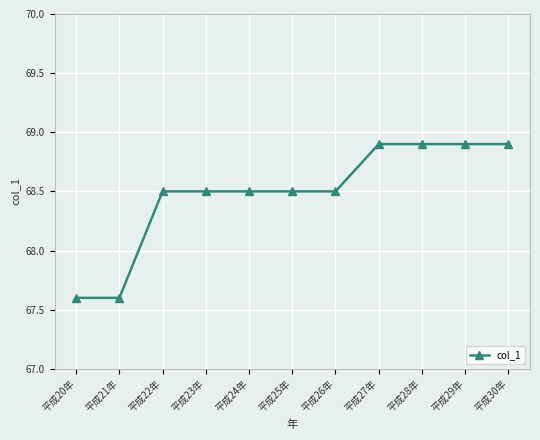

Is this an area chart (filled region under the line)?

No